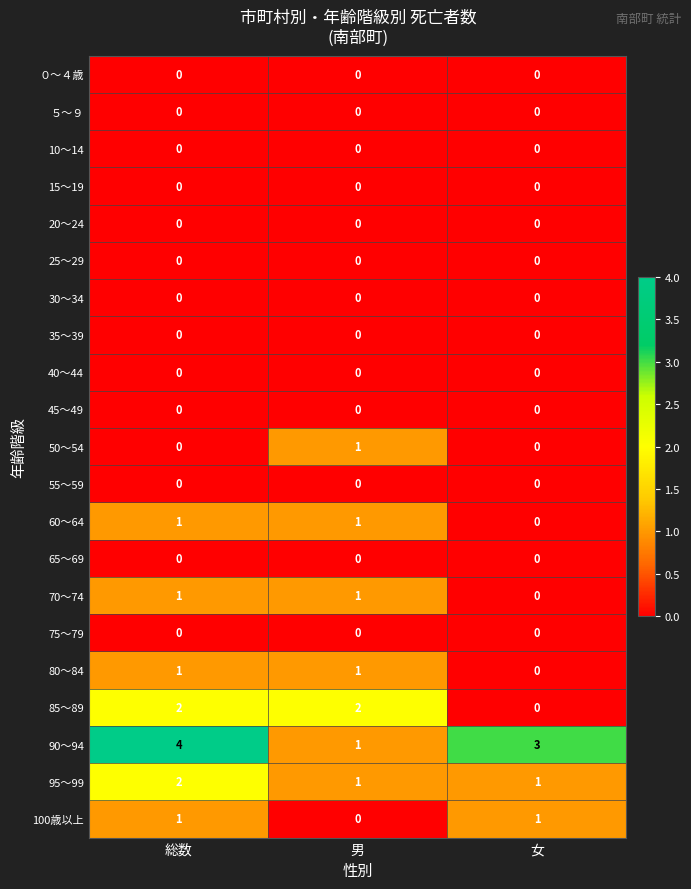

What is the total value across all series at 女?

5